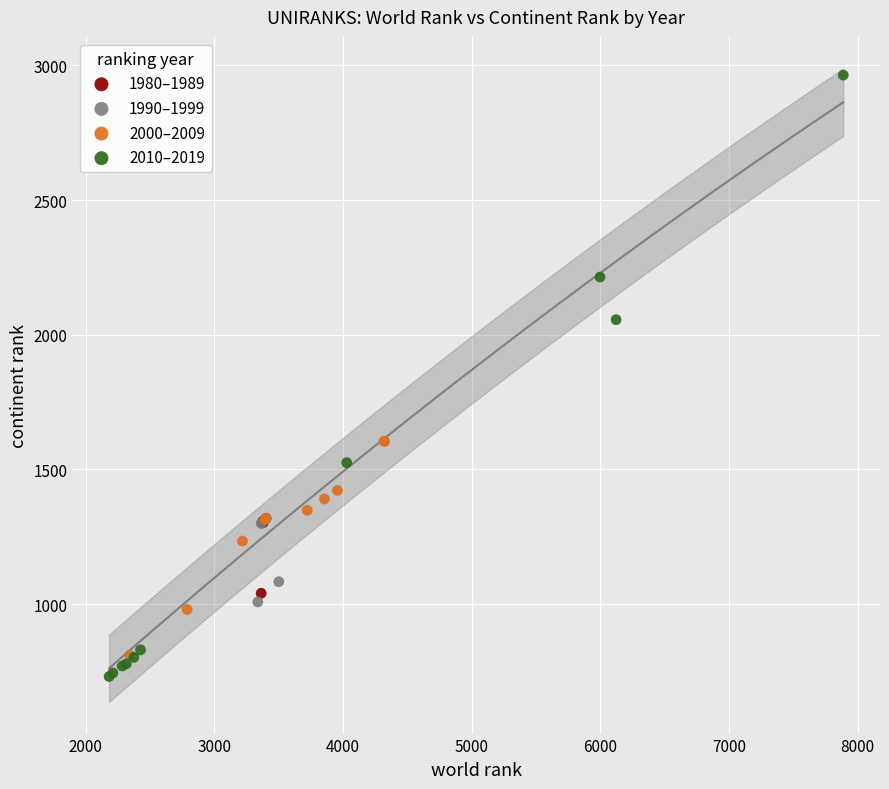

Which series has the widest spread of Y values?

2010–2019